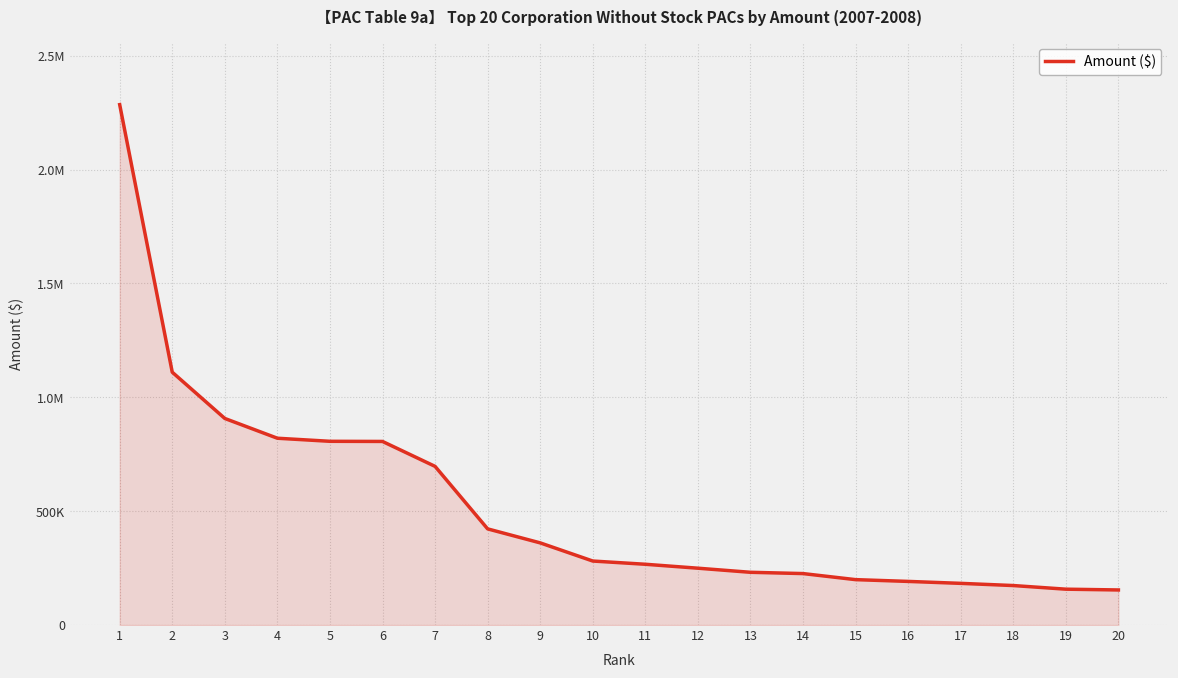

Does the chart display data point markers on the line(s)?

No